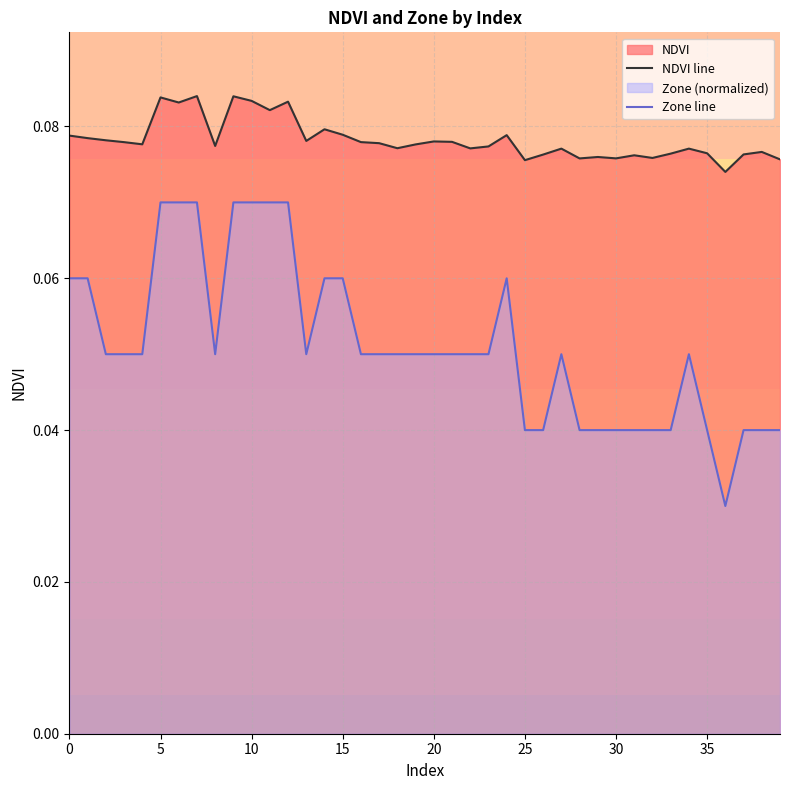

Which series has the largest total across all categories?

NDVI line